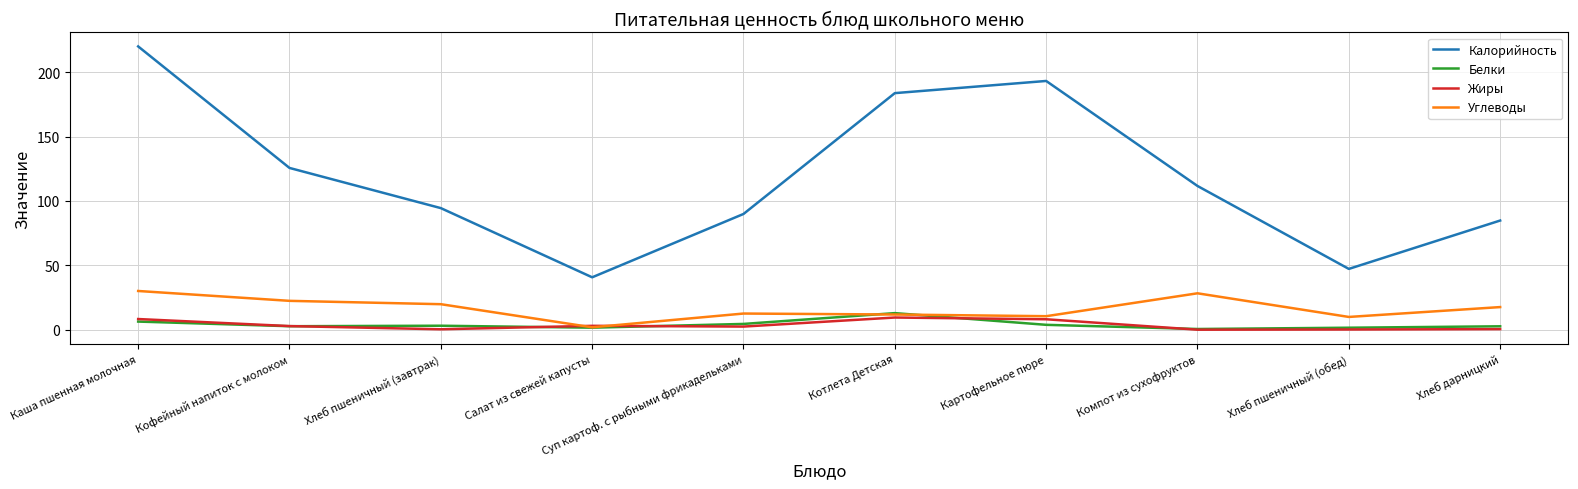

Which series ends up on top after the final intersection of Углеводы and Жиры?

Углеводы